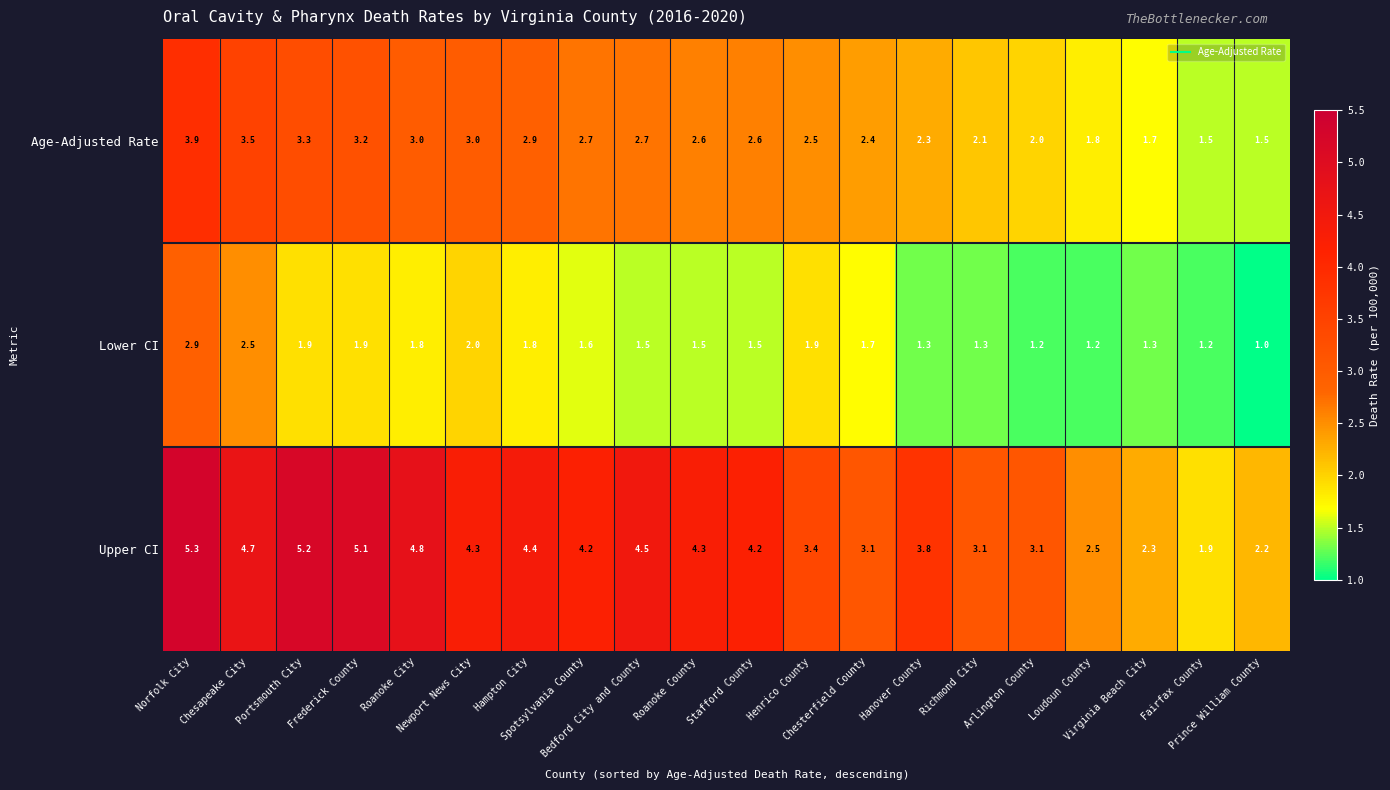

Which series has the widest spread of values?

Upper CI